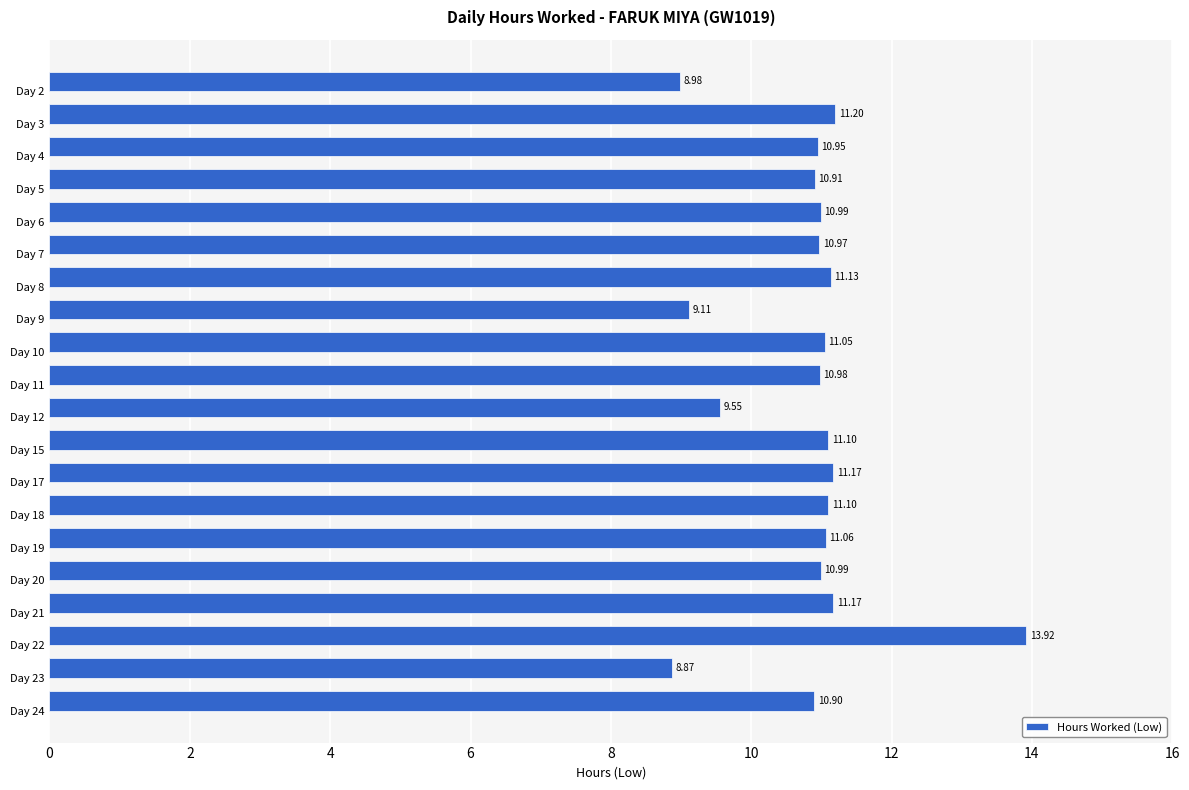

What is the average value?

10.8